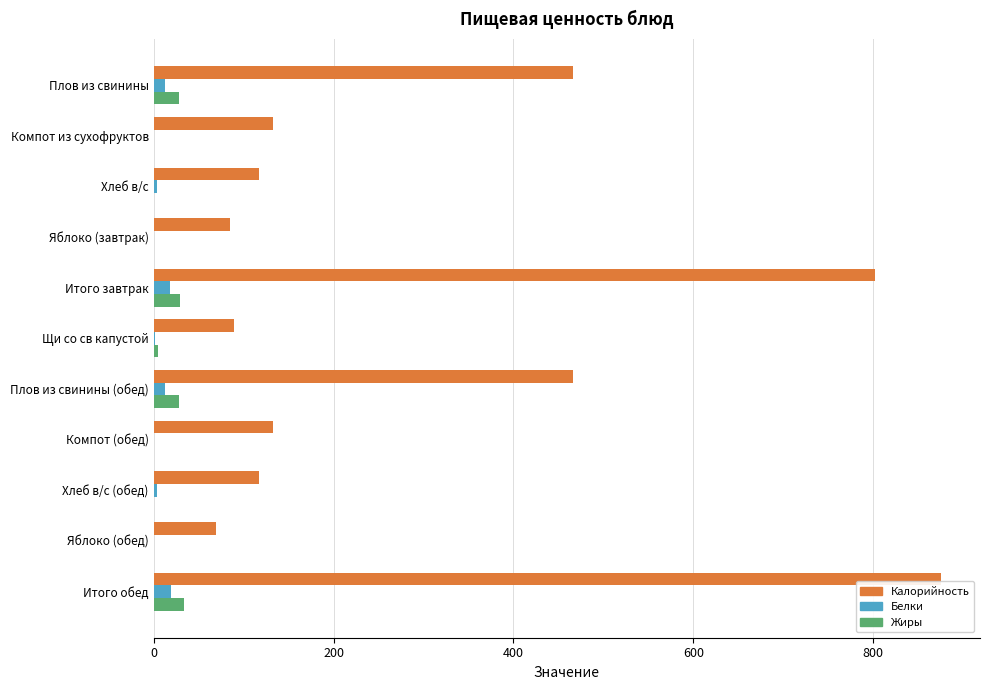

Is it true that Калорийность equals 874.9 at Итого обед?

True